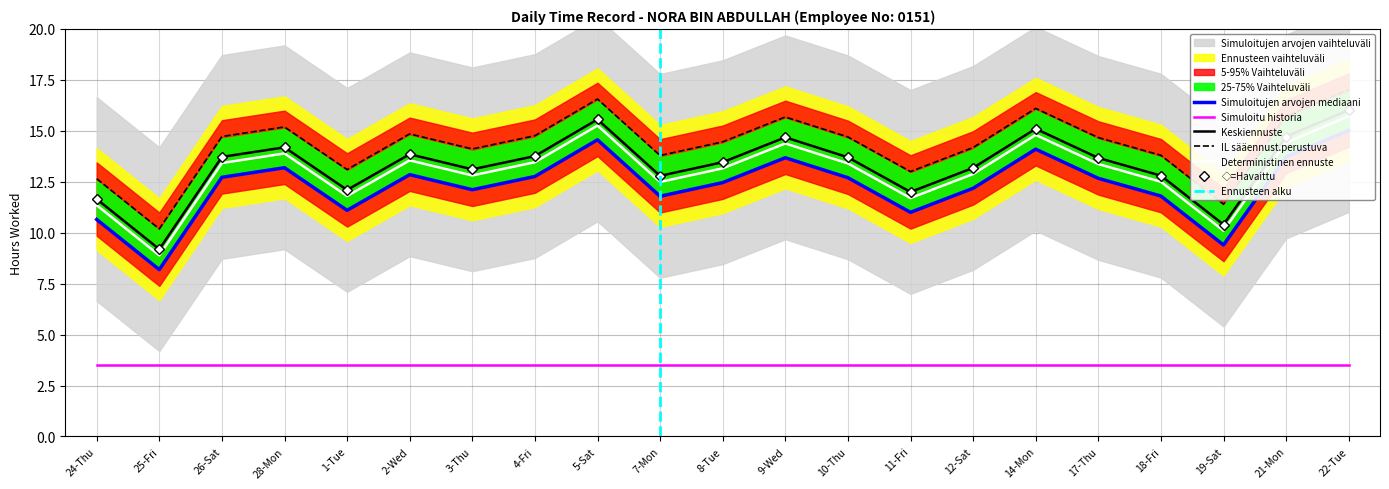

What is the ratio of the value at 26-Sat to the value at 3-Thu?

1.1